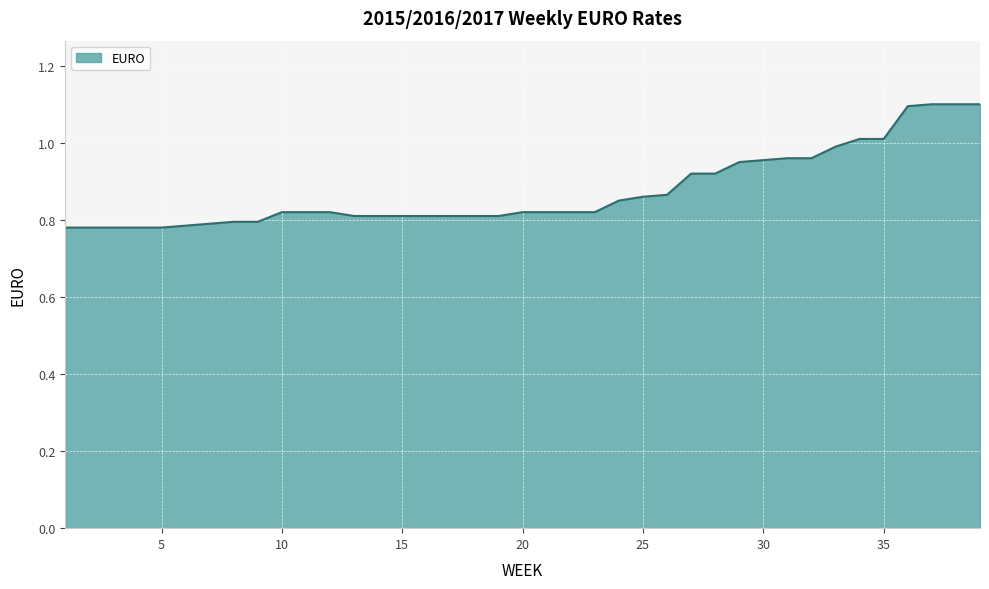

What is the greatest value displayed?

1.1